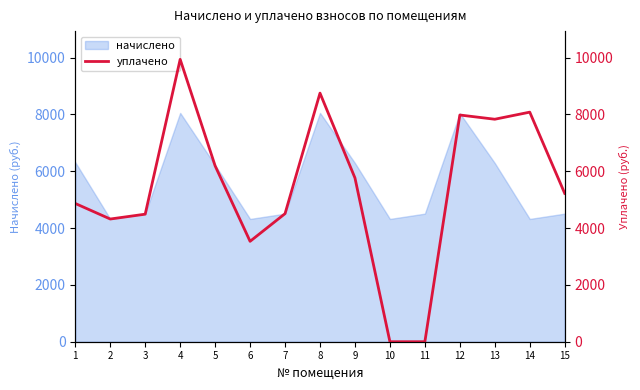

What is the sum of all values?

81442.7